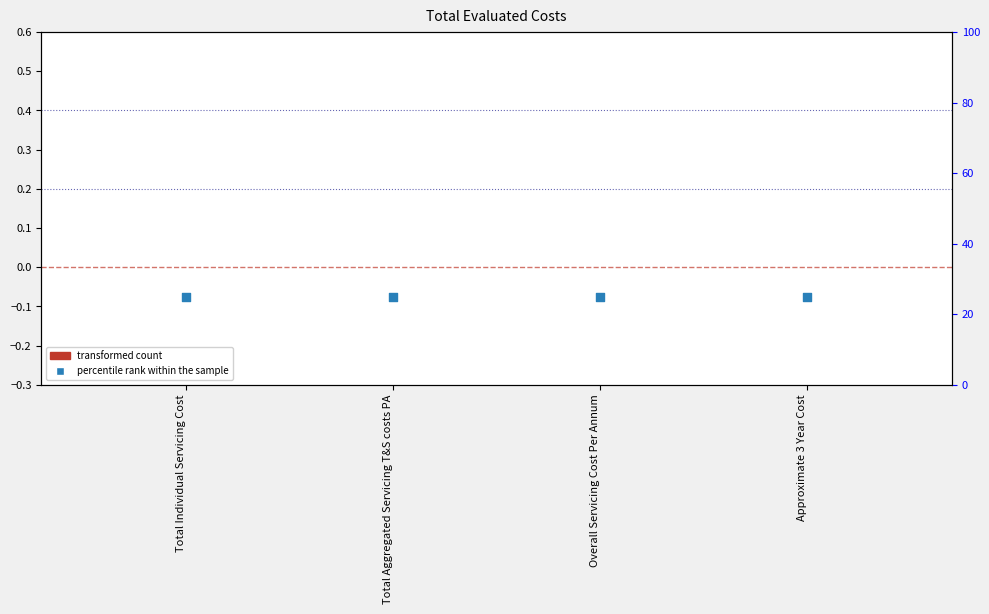

Which series contains the highest Y value?

percentile rank within the sample